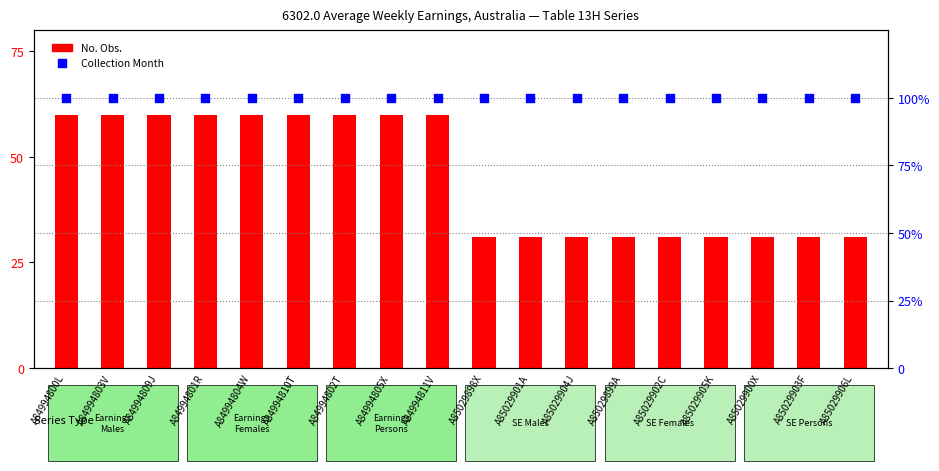

Is the value of Collection Month (normalised) at A85029898X greater than the value of No. Obs. at A84994803V?

Yes